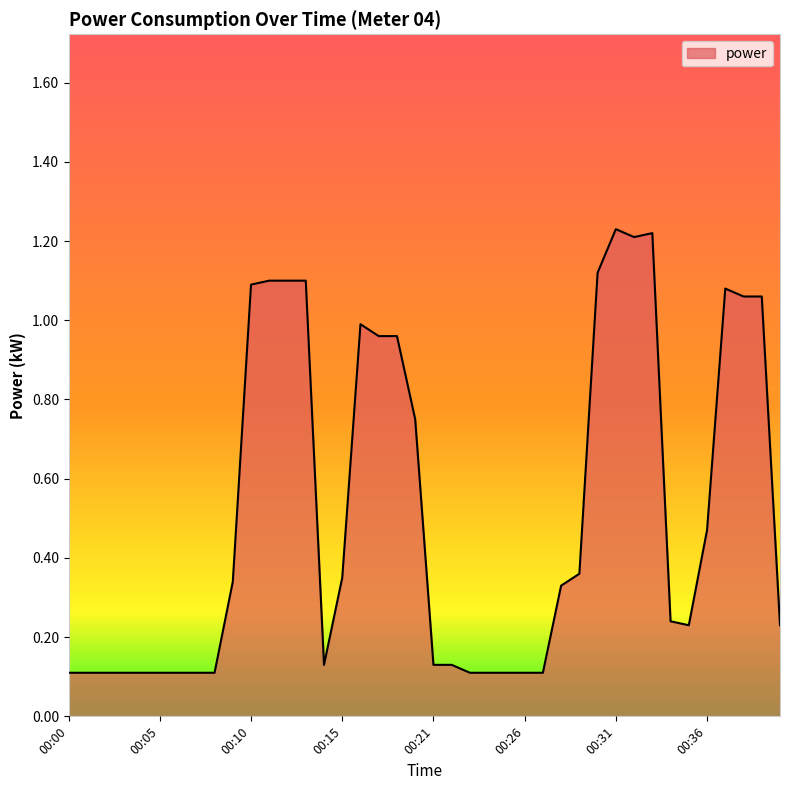

Does the chart have visible grid lines?

No